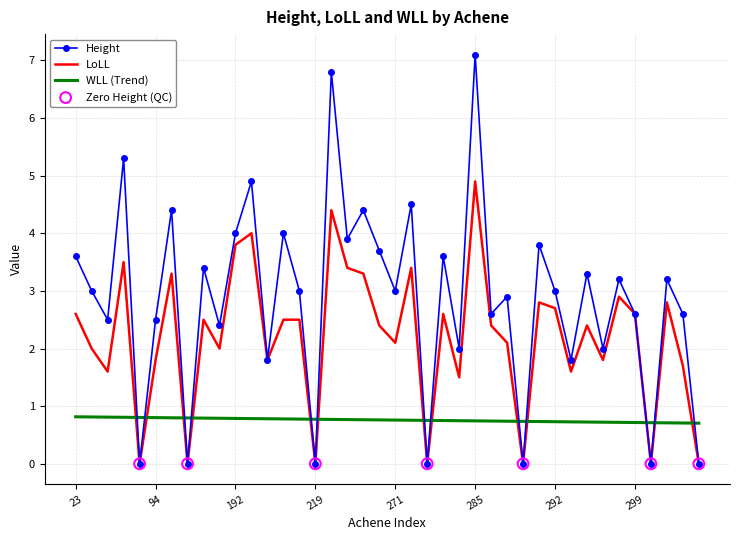

Rank the series by their maximum value, from lowest to highest.

WLL (Trend), LoLL, Height